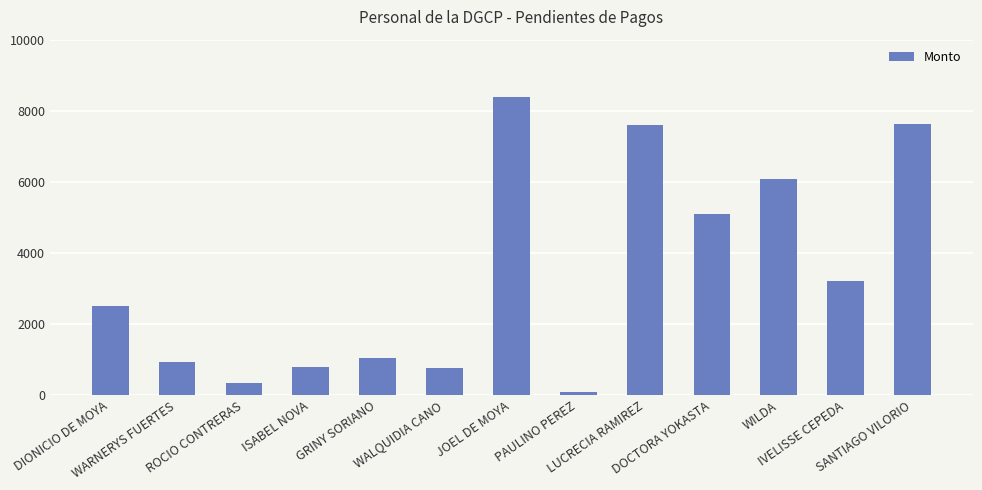

What is the average value?

3421.1